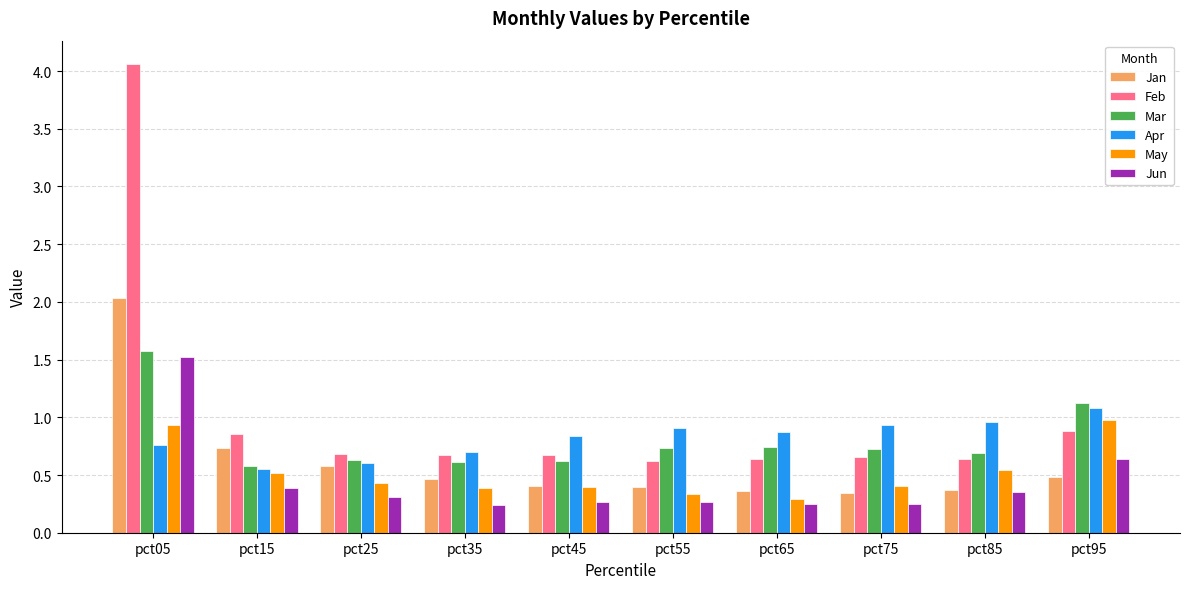

Is the value of Apr at pct95 greater than the value of Jan at pct55?

Yes